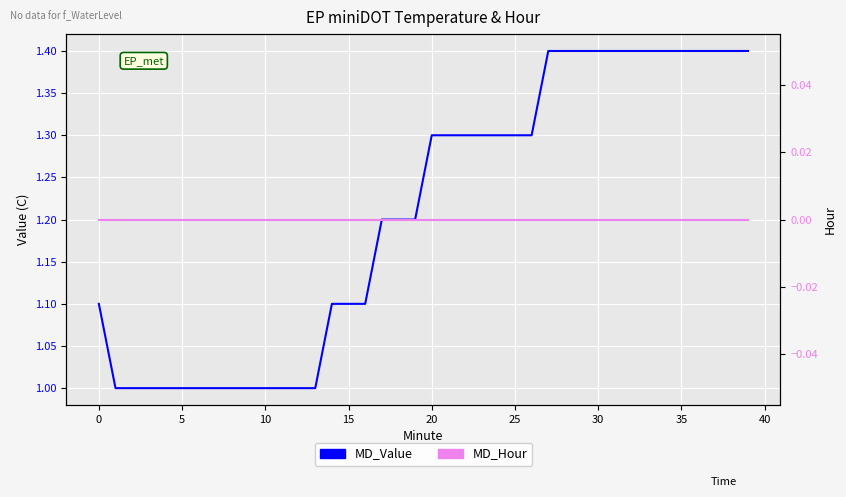

Read the MD_Value value at 25.

1.3